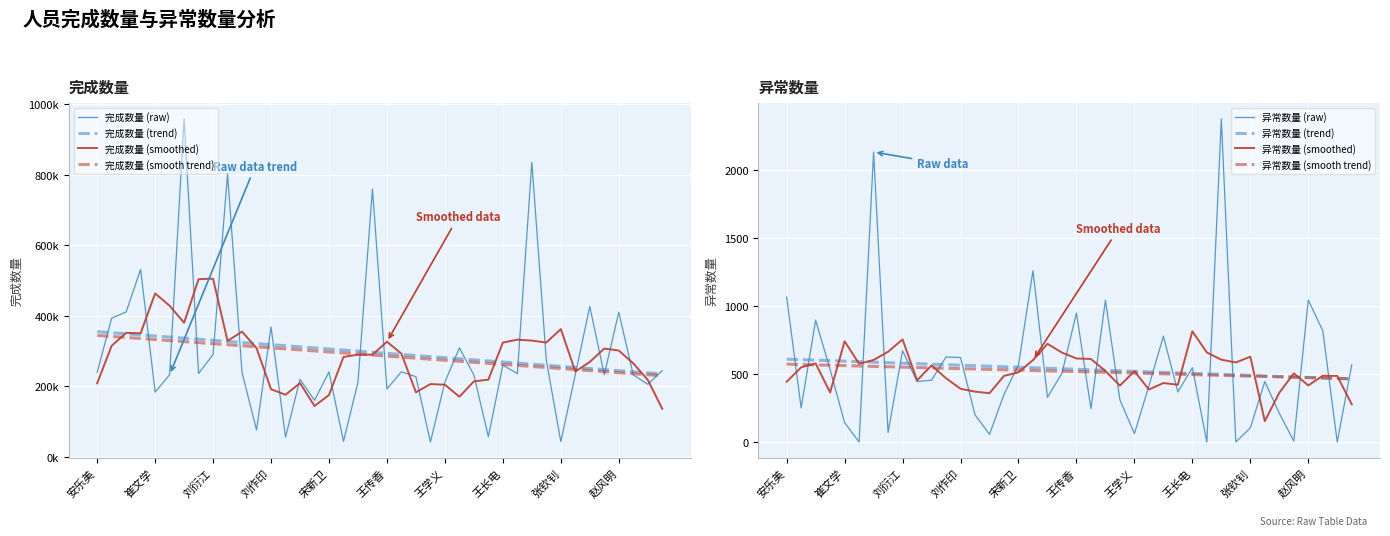

At which category does 异常数量 reach its first local peak?

陈福